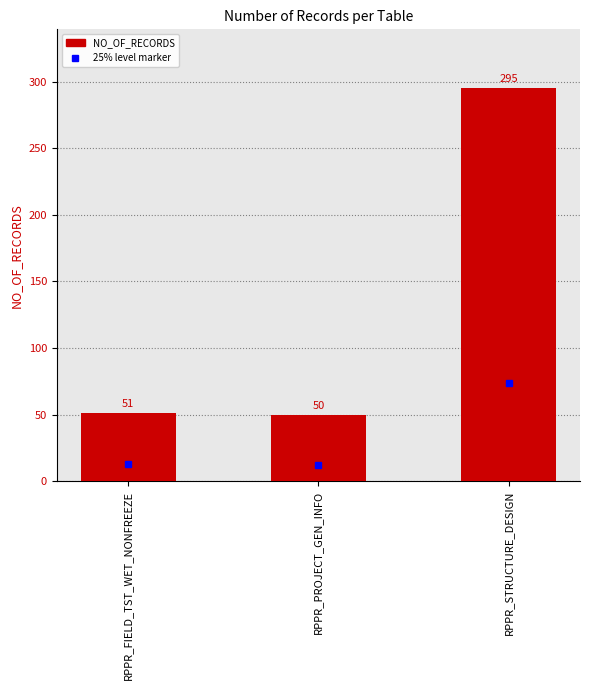

What is the maximum value shown in the chart?

295